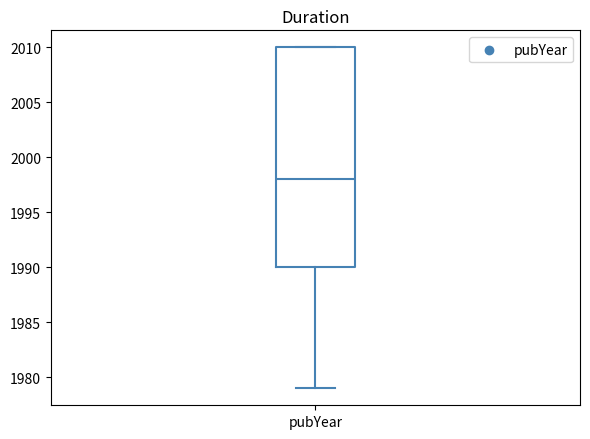

Where is the lower edge of the box for pubYear on the y-axis? The values are not printed on the chart, so give them approximately, as read against the axis.

1990